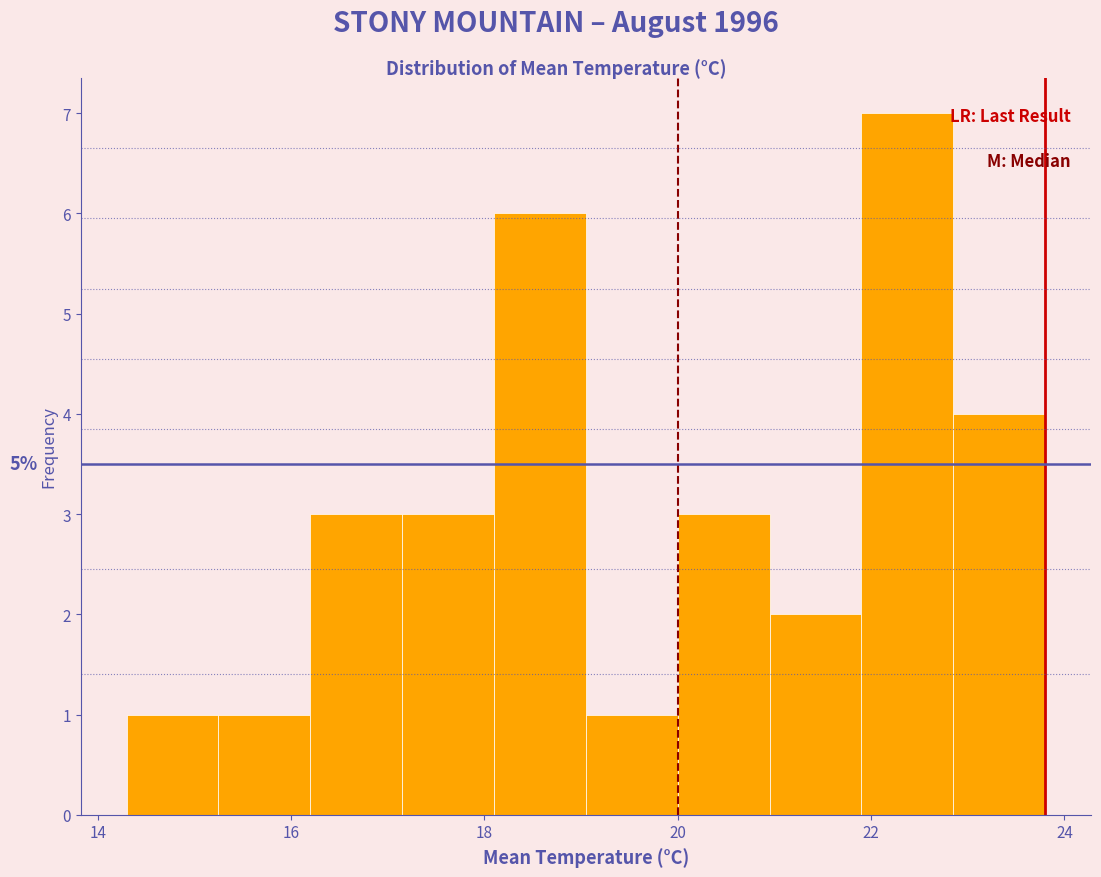

Over which range of the x-axis is the bar tallest?

21.90 to 22.85